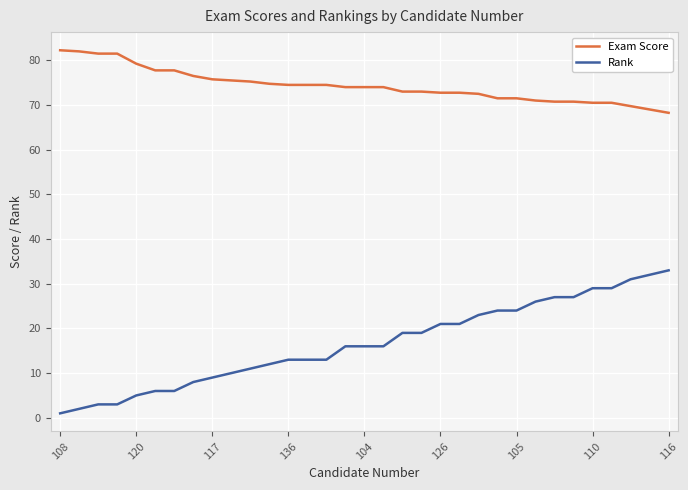

True or false: Exam Score and Rank cross at least once.

False